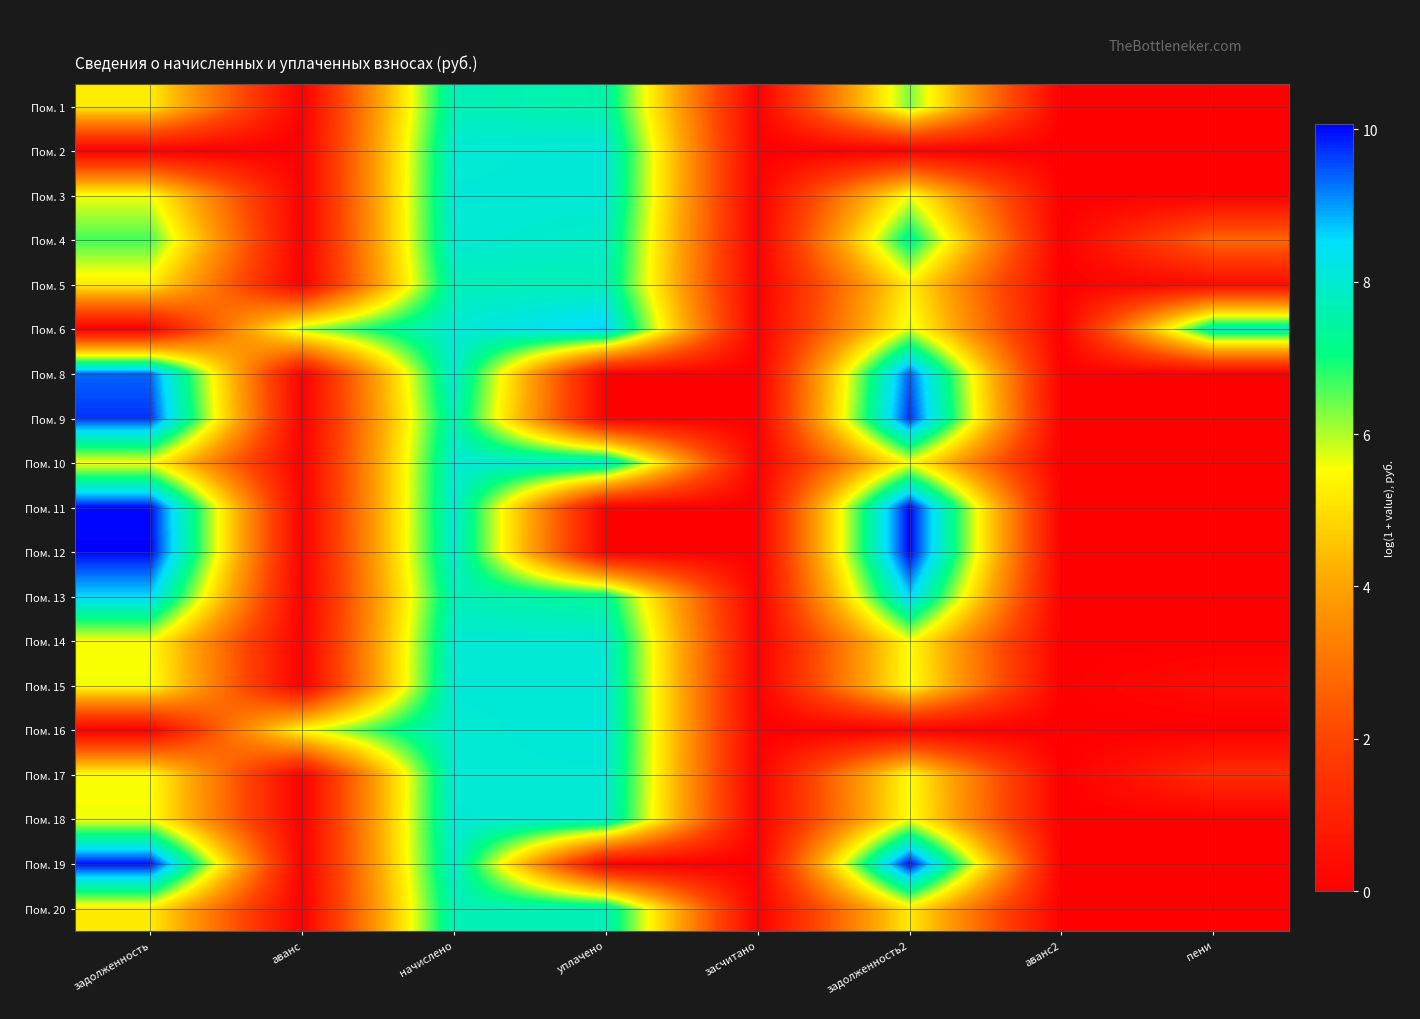

Reading left to right, extract all data points from this chart.

Пом. 1: задолженность=5.2	аванс=0.0	начислено=7.7	уплачено=7.5	засчитано=0.0	задолженность2=6.3	аванс2=0.0	пени=0.0
Пом. 2: задолженность=0.0	аванс=0.0	начислено=8.0	уплачено=8.1	засчитано=0.0	задолженность2=0.0	аванс2=0.0	пени=0.0
Пом. 3: задолженность=5.6	аванс=0.0	начислено=8.1	уплачено=8.1	засчитано=0.0	задолженность2=5.6	аванс2=0.0	пени=0.0
Пом. 4: задолженность=6.7	аванс=0.0	начислено=8.0	уплачено=7.9	засчитано=0.0	задолженность2=7.3	аванс2=0.0	пени=2.8
Пом. 5: задолженность=5.2	аванс=0.0	начислено=7.7	уплачено=7.7	засчитано=0.0	задолженность2=5.2	аванс2=0.0	пени=0.4
Пом. 6: задолженность=0.0	аванс=6.1	начислено=8.0	уплачено=8.6	засчитано=0.0	задолженность2=5.8	аванс2=0.0	пени=7.8
Пом. 8: задолженность=9.4	аванс=0.0	начислено=8.0	уплачено=0.0	засчитано=0.0	задолженность2=9.4	аванс2=0.0	пени=0.0
Пом. 9: задолженность=9.7	аванс=0.0	начислено=7.7	уплачено=0.0	засчитано=0.0	задолженность2=9.8	аванс2=0.0	пени=0.0
Пом. 10: задолженность=5.5	аванс=0.0	начислено=8.0	уплачено=8.0	засчитано=0.0	задолженность2=5.5	аванс2=0.0	пени=0.0
Пом. 11: задолженность=10.0	аванс=0.0	начислено=8.1	уплачено=0.0	засчитано=0.0	задолженность2=10.0	аванс2=0.0	пени=0.0
Пом. 12: задолженность=10.0	аванс=0.0	начислено=8.0	уплачено=0.0	засчитано=0.0	задолженность2=10.1	аванс2=0.0	пени=0.0
Пом. 13: задолженность=8.6	аванс=0.0	начислено=7.7	уплачено=7.3	засчитано=0.0	задолженность2=8.6	аванс2=0.0	пени=0.0
Пом. 14: задолженность=5.5	аванс=0.0	начислено=8.0	уплачено=8.0	засчитано=0.0	задолженность2=5.5	аванс2=0.0	пени=0.0
Пом. 15: задолженность=5.6	аванс=0.0	начислено=8.1	уплачено=8.1	засчитано=0.0	задолженность2=5.6	аванс2=0.0	пени=0.4
Пом. 16: задолженность=0.0	аванс=5.6	начислено=8.0	уплачено=8.1	засчитано=0.0	задолженность2=0.0	аванс2=0.0	пени=0.0
Пом. 17: задолженность=5.6	аванс=0.0	начислено=8.0	уплачено=8.1	засчитано=0.0	задолженность2=5.5	аванс2=0.0	пени=1.3
Пом. 18: задолженность=5.6	аванс=0.0	начислено=8.1	уплачено=8.0	засчитано=0.0	задолженность2=5.6	аванс2=0.0	пени=0.0
Пом. 19: задолженность=10.0	аванс=0.0	начислено=8.0	уплачено=0.0	засчитано=0.0	задолженность2=10.0	аванс2=0.0	пени=0.0
Пом. 20: задолженность=5.2	аванс=0.0	начислено=7.7	уплачено=7.7	засчитано=0.0	задолженность2=5.2	аванс2=0.0	пени=0.0